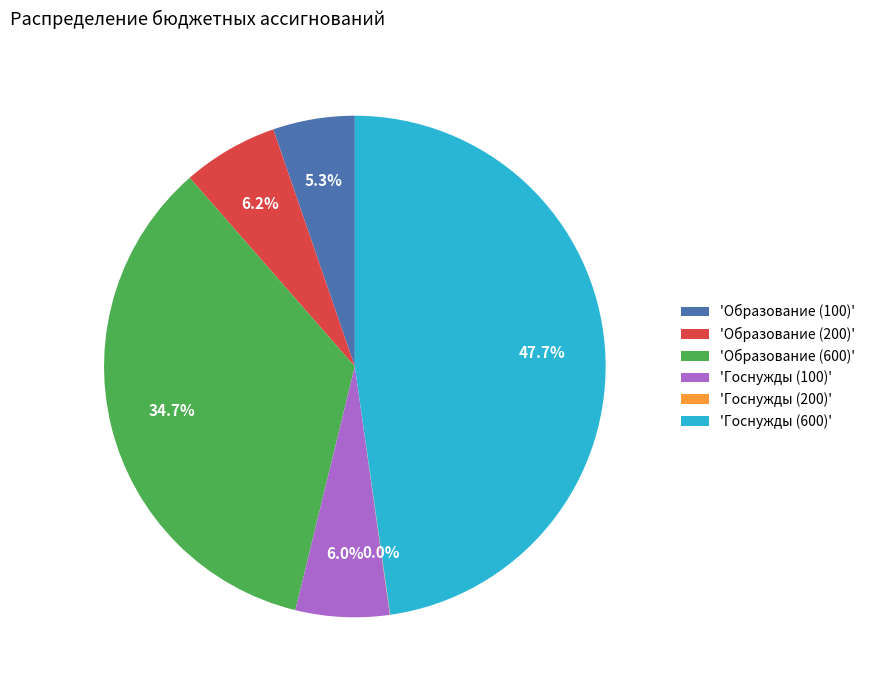

What percentage is NOT represented by 'Образование (600)'?

65.3%